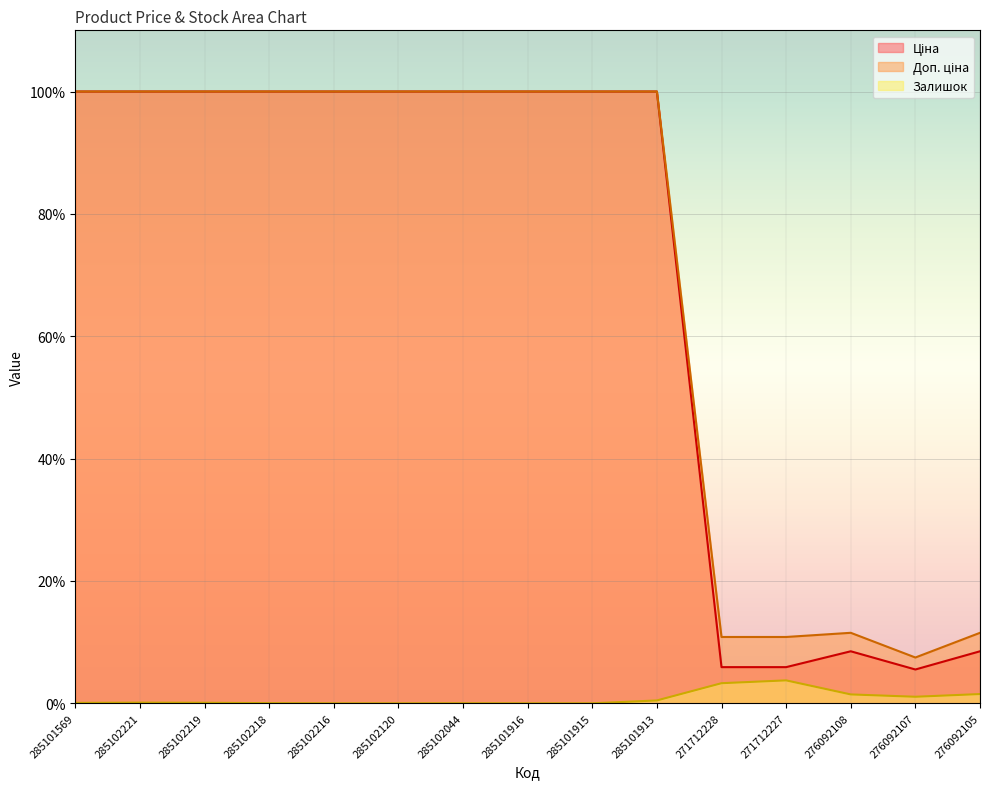

Where is the first local maximum for Ціна?

276092108